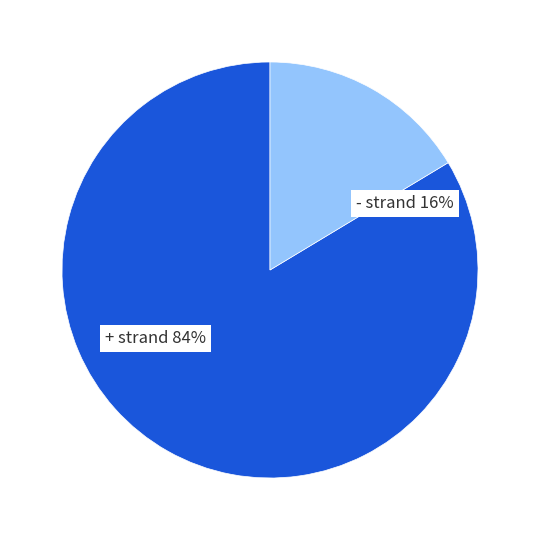

What is the smallest slice in the pie chart?

-